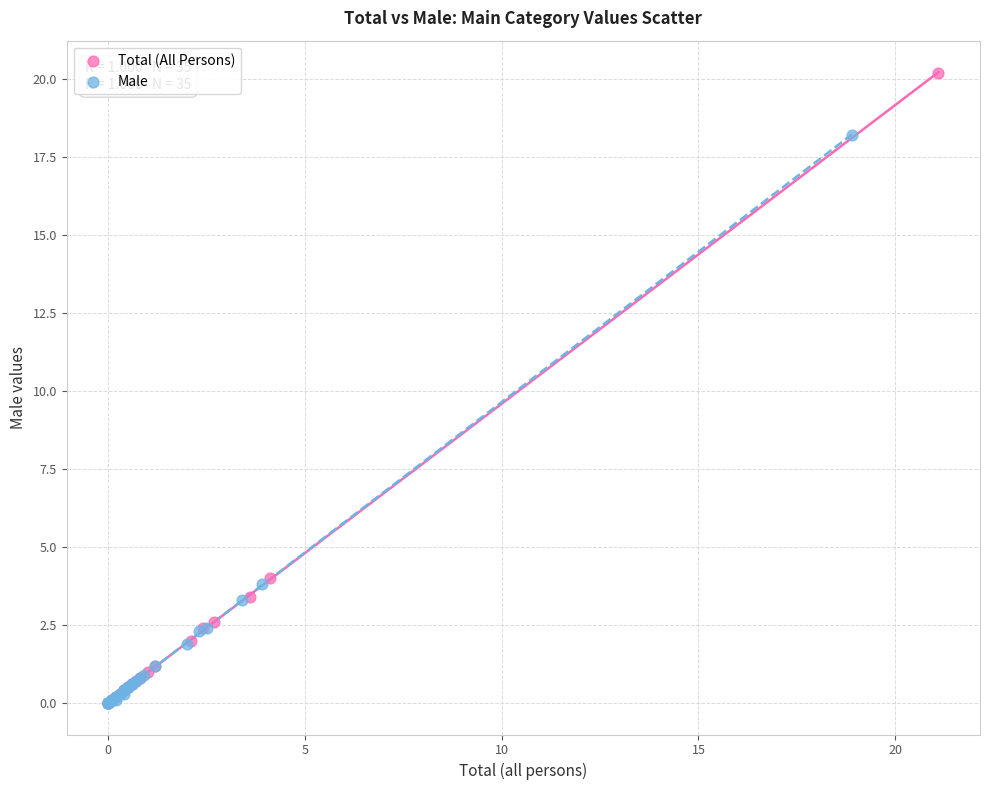

What are all the series names shown in the legend?

Total (All Persons), Male